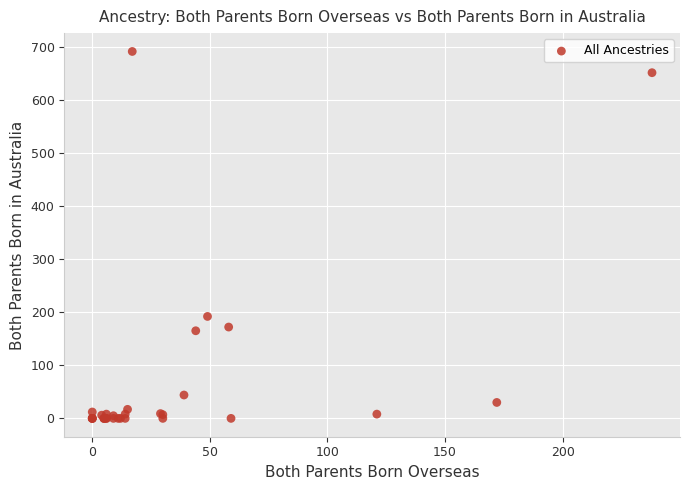

What Y value in the scatter plot is closest to 345?

192